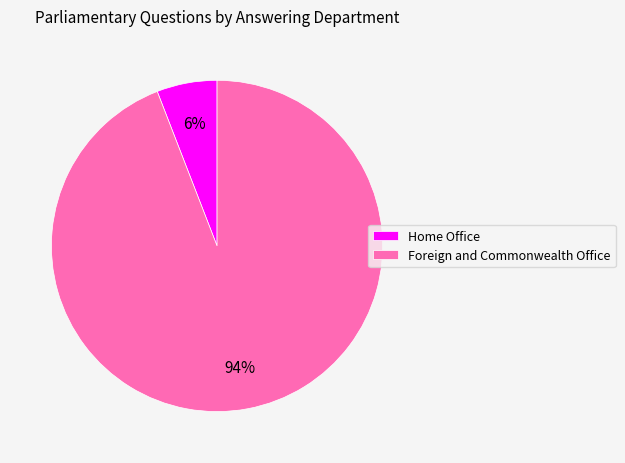

To the nearest percent, what portion does Home Office represent?

6%